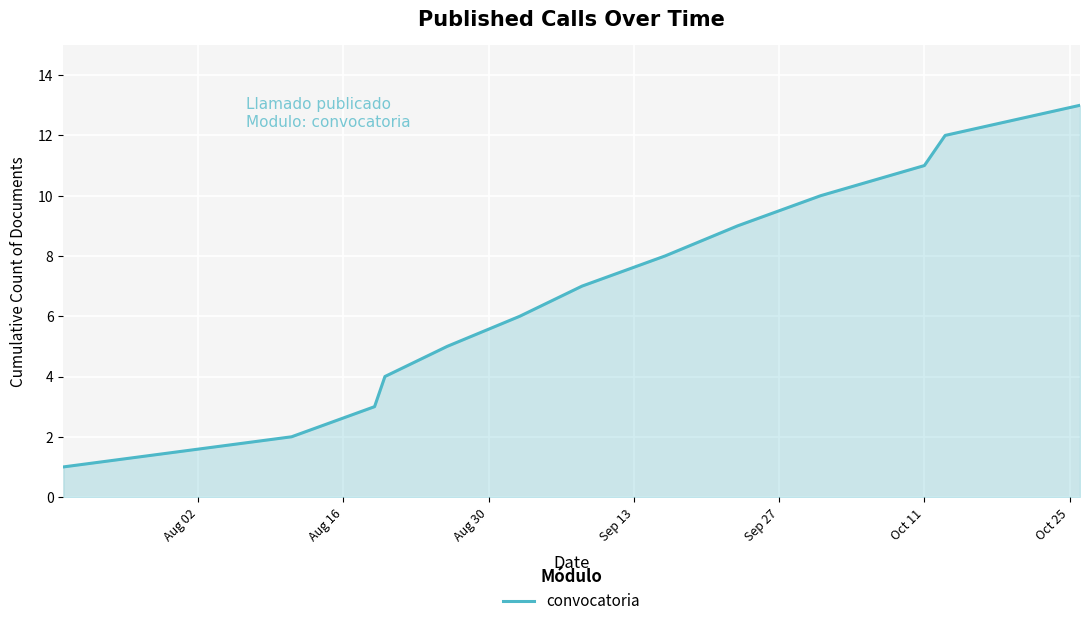

What is the greatest value displayed?

13